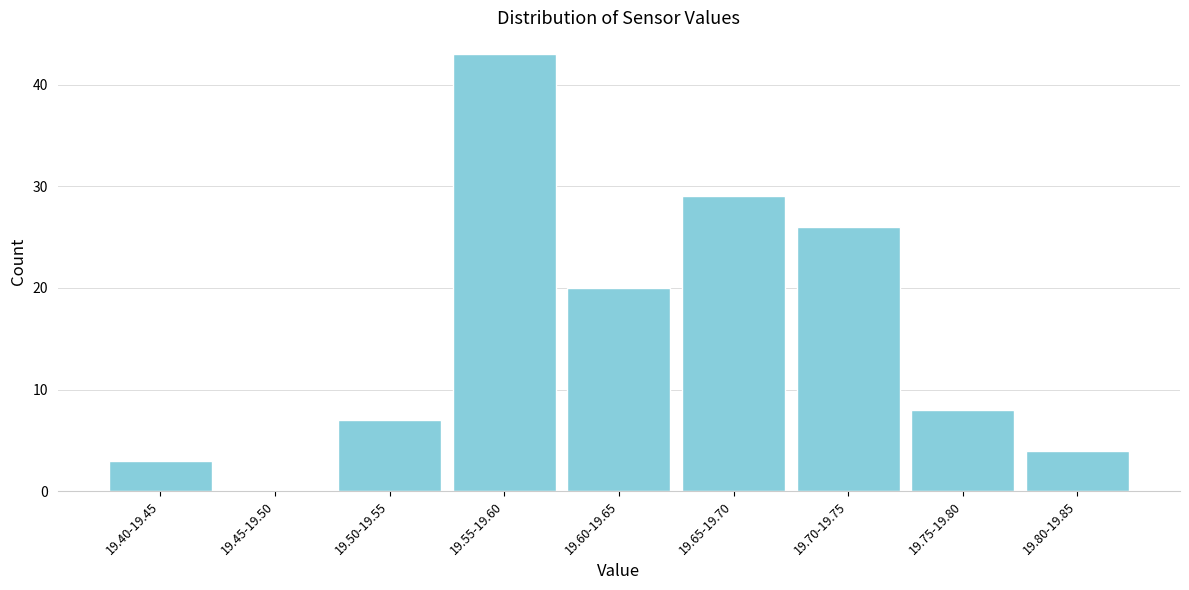

Reading right to left, transcribe all the data shown in this chart.

19.80-19.85=4	19.75-19.80=8	19.70-19.75=26	19.65-19.70=29	19.60-19.65=20	19.55-19.60=43	19.50-19.55=7	19.45-19.50=0	19.40-19.45=3